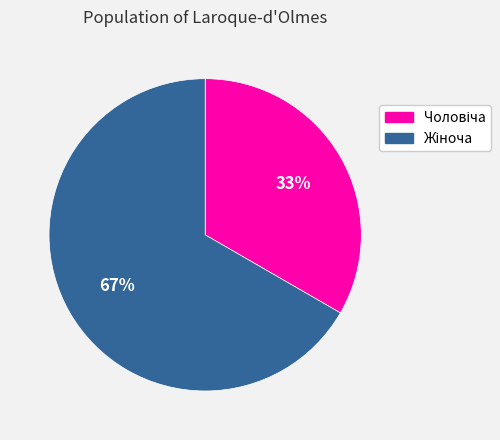

Is there any slice that represents more than half of the pie?

Yes